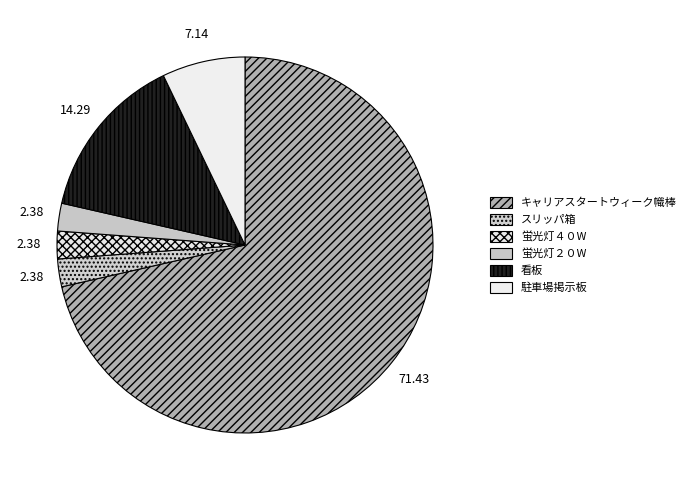

Which category has the biggest portion of the pie?

キャリアスタートウィーク幟棒